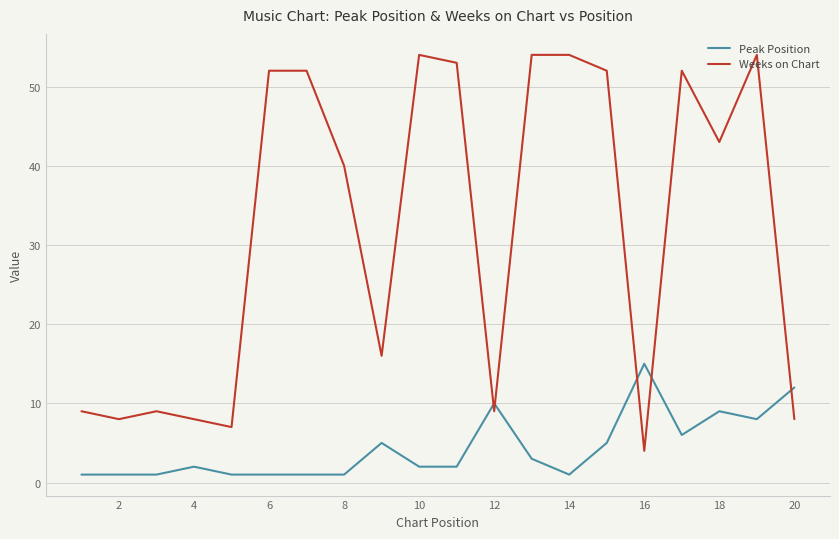

Does the chart display data point markers on the line(s)?

No